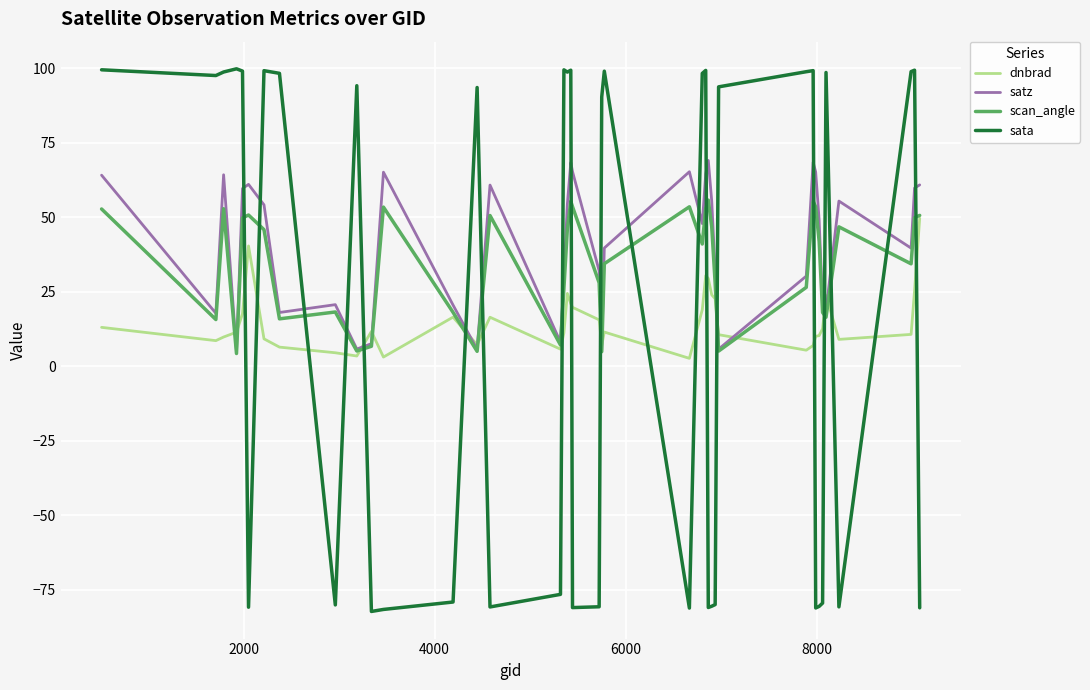

What is the greatest value displayed?

99.8